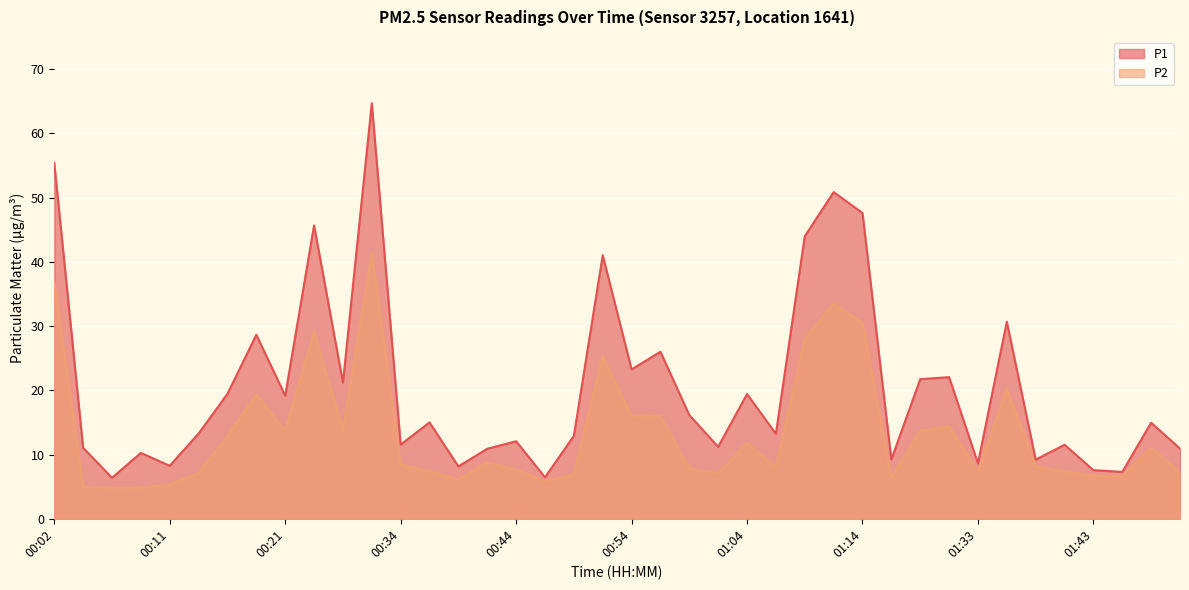

What is the label of the 20th point from the left?

00:51